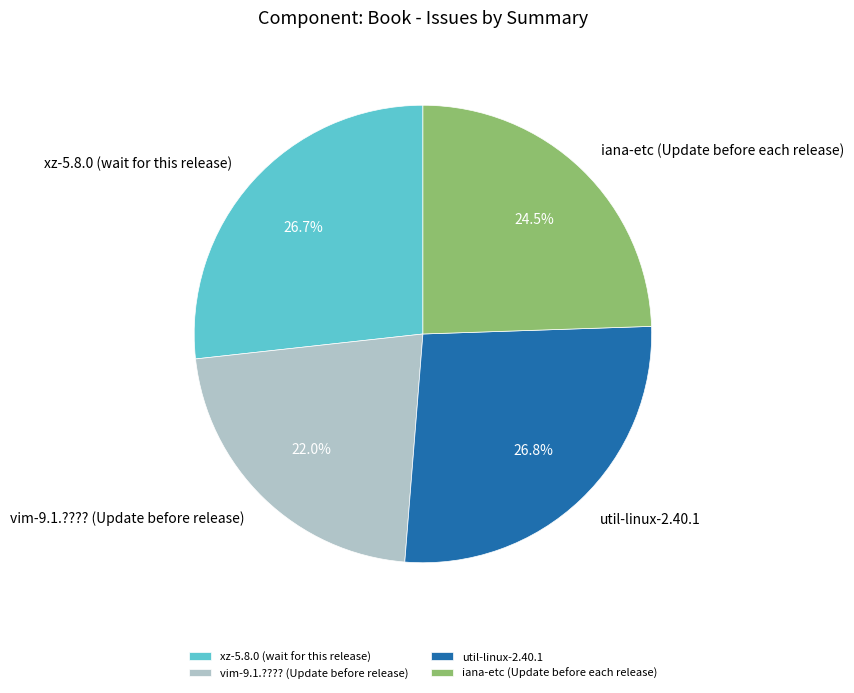

Does vim-9.1.???? (Update before release) account for over 50% of the chart?

No